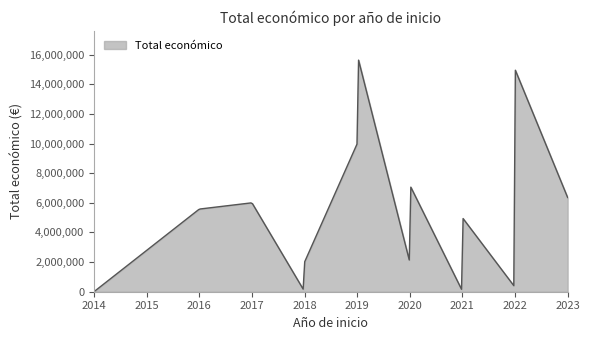

What is the difference between the maximum and minimum values?

15617990.6